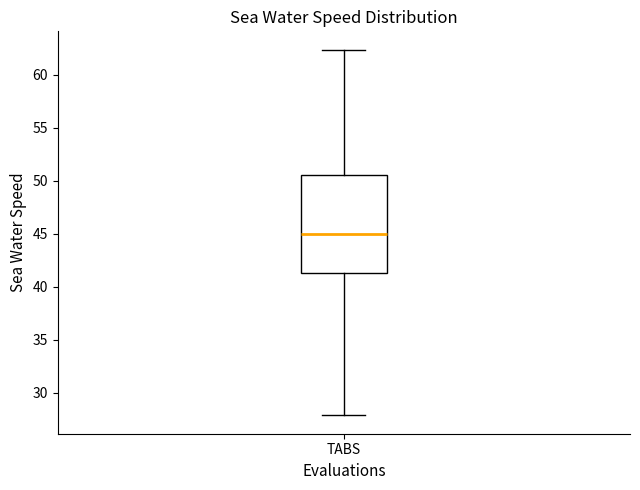

Read this box plot against the y-axis: the position of the median line, the range covered by the box, and the ends of both whiskers. The values are not printed on the chart, so give them approximately, as read against the axis.

median 45.0, box 41.5 to 50.5, whiskers 28.0 to 62.5